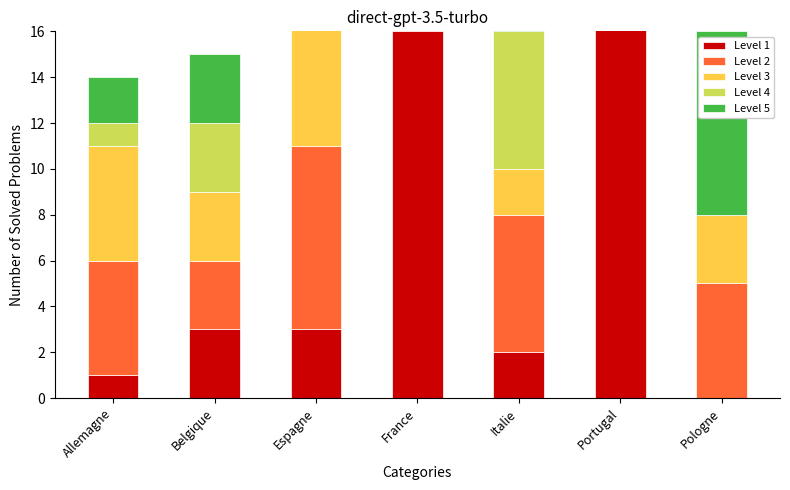

Between Belgique and Allemagne, which is larger?

Belgique